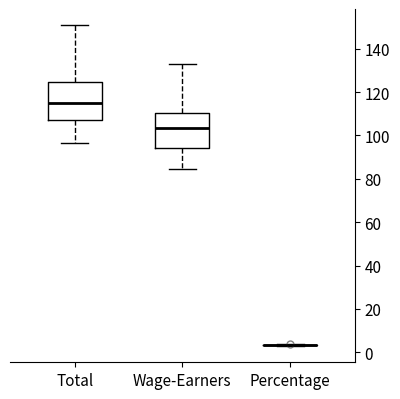

Reading left to right, read every box against the y-axis: the position of its median line, the range the box covers, and the ends of its whiskers. The values are not printed on the chart, so give them approximately, as read against the axis.

Total: median 116, box 108 to 124, whiskers 96 to 150
Wage-Earners: median 104, box 94 to 110, whiskers 84 to 132
Percentage: box collapsed to a line at 4, whiskers 2 to 4